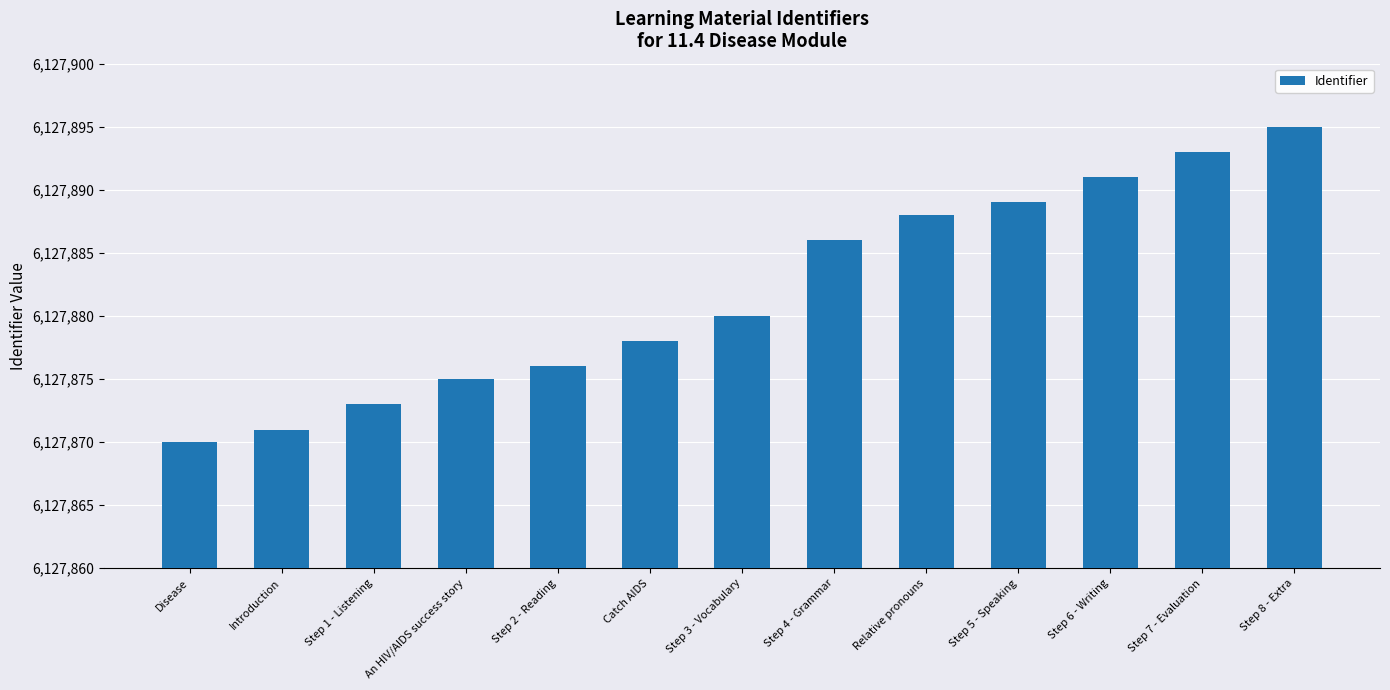

The value at Relative pronouns is 6127888. True or false?

True